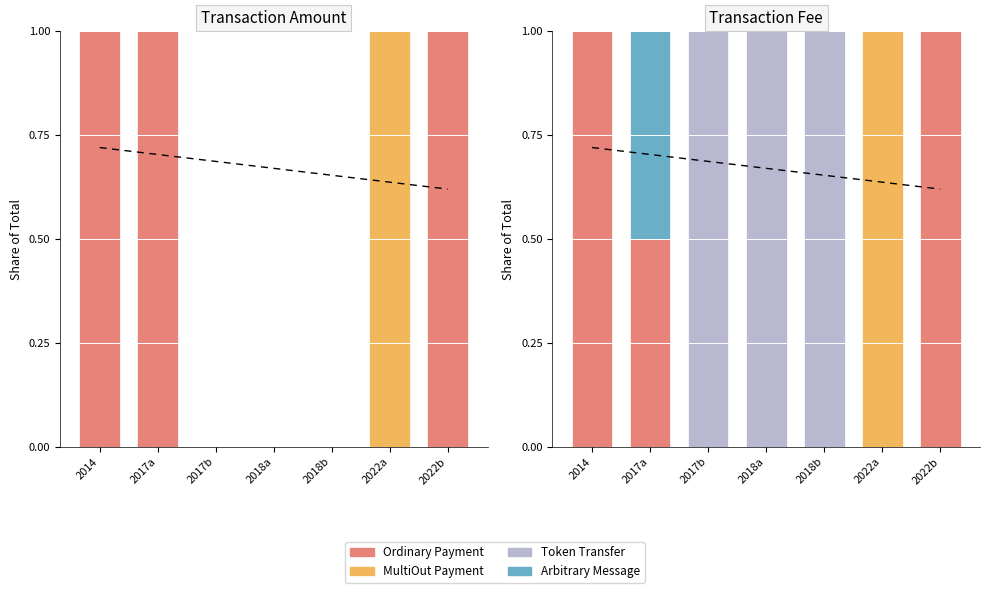

Which label corresponds to the smallest value in the chart?

2017b